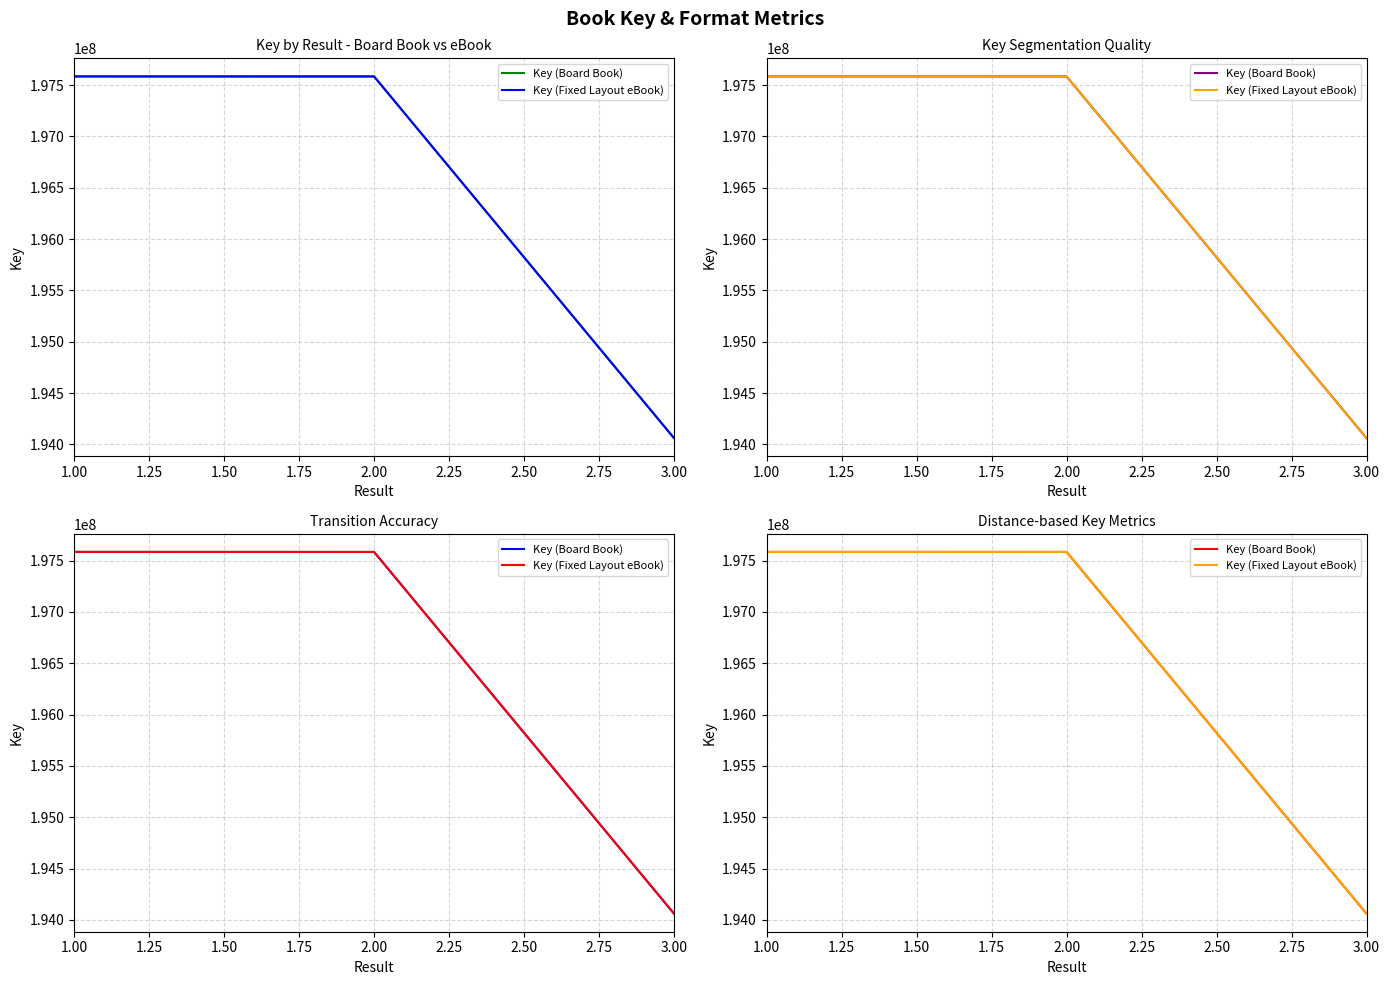

What is the value of the Key (Board Book) point at the 3rd from the left?

194060459